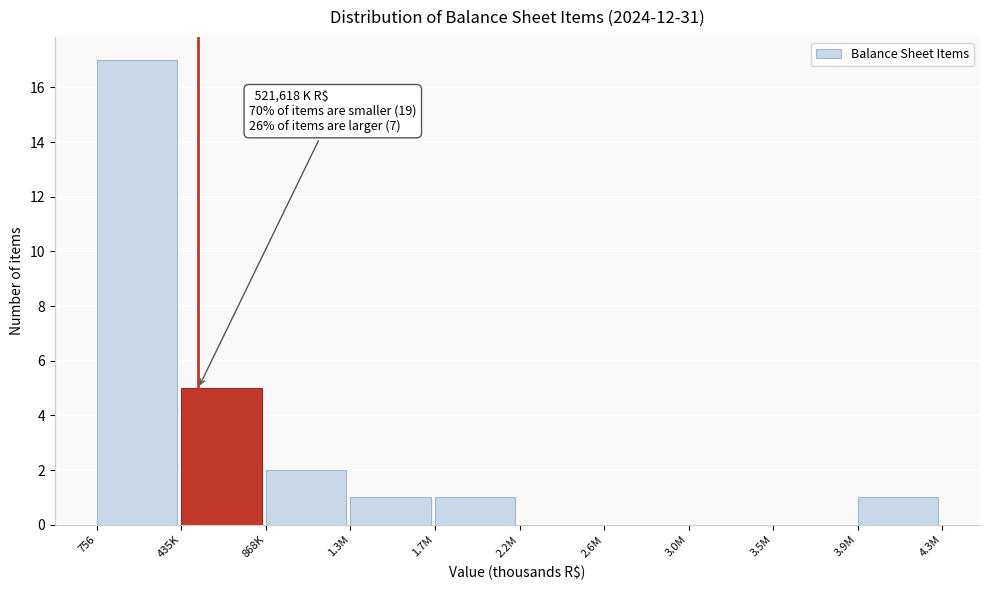

Reading left to right, what are all the values shown in this chart?

756=17	435K=5	868K=2	1.3M=1	1.7M=1	2.2M=0	2.6M=0	3.0M=0	3.5M=0	3.9M=1